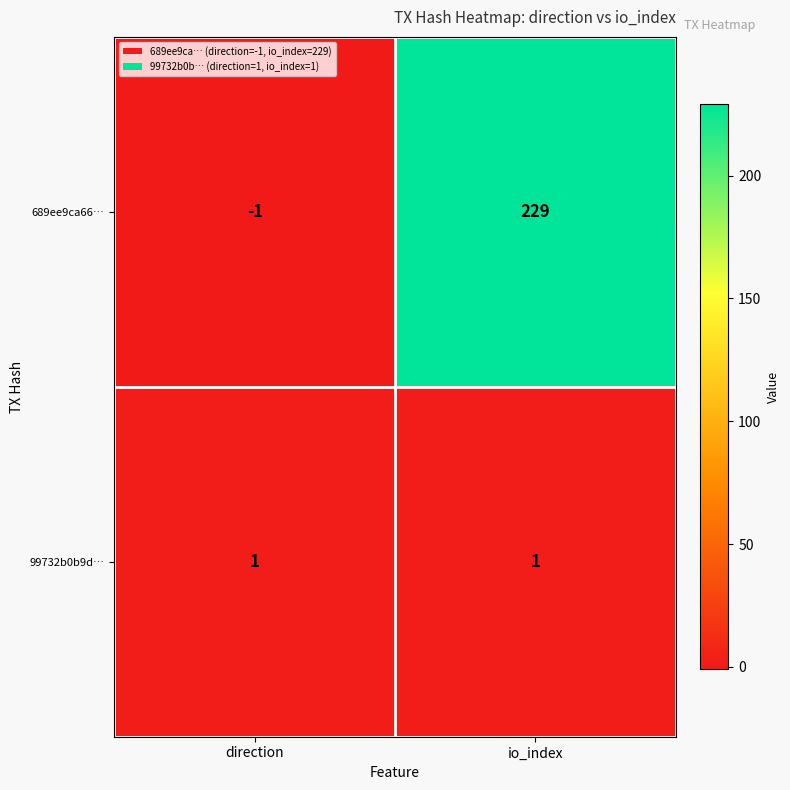

Is it true that 689ee9ca66… equals -2 at direction?

False